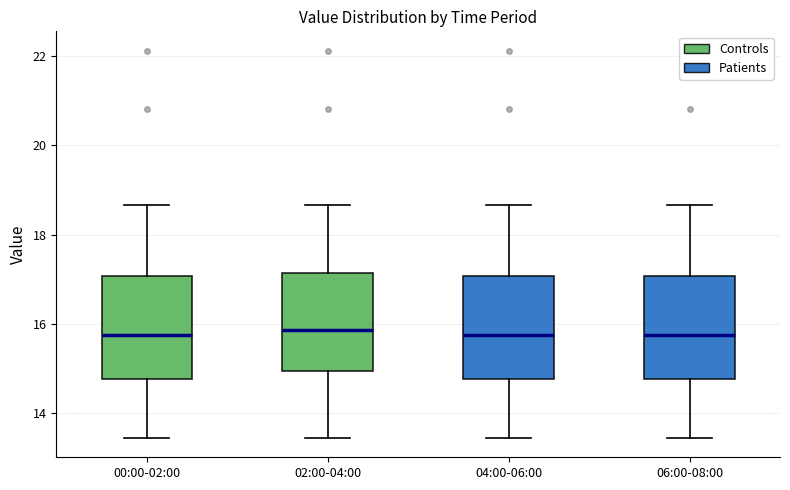

Reading left to right, transcribe this box plot: for each box, give where its median line is, the range the box spans, and where its two whiskers end, as read against the y-axis. The values are not printed on the chart, so give them approximately, as read against the axis.

00:00-02:00: median 15.8, box 14.8 to 17.0, whiskers 13.4 to 18.6
02:00-04:00: median 15.8, box 15.0 to 17.2, whiskers 13.4 to 18.6
04:00-06:00: median 15.8, box 14.8 to 17.0, whiskers 13.4 to 18.6
06:00-08:00: median 15.8, box 14.8 to 17.0, whiskers 13.4 to 18.6